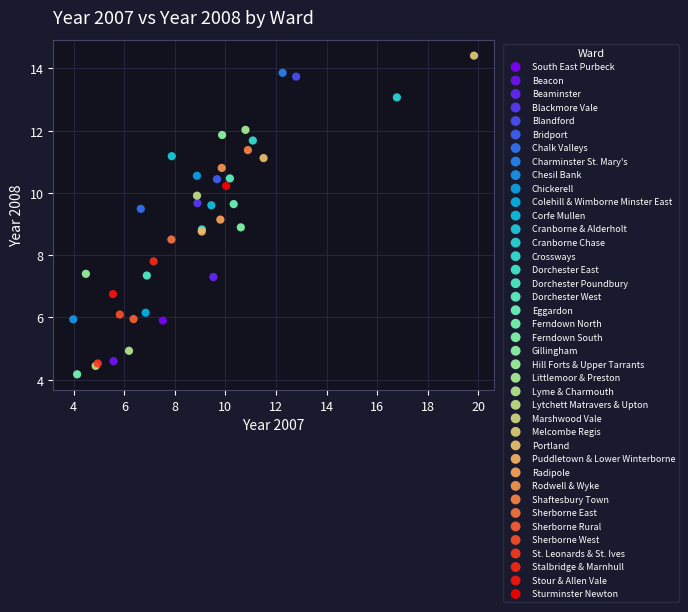

What are all the series names shown in the legend?

South East Purbeck, Beacon, Beaminster, Blackmore Vale, Blandford, Bridport, Chalk Valleys, Charminster St. Mary's, Chesil Bank, Chickerell, Colehill & Wimborne Minster East, Corfe Mullen, Cranborne & Alderholt, Cranborne Chase, Crossways, Dorchester East, Dorchester Poundbury, Dorchester West, Eggardon, Ferndown North, Ferndown South, Gillingham, Hill Forts & Upper Tarrants, Littlemoor & Preston, Lyme & Charmouth, Lytchett Matravers & Upton, Marshwood Vale, Melcombe Regis, Portland, Puddletown & Lower Winterborne, Radipole, Rodwell & Wyke, Shaftesbury Town, Sherborne East, Sherborne Rural, Sherborne West, St. Leonards & St. Ives, Stalbridge & Marnhull, Stour & Allen Vale, Sturminster Newton